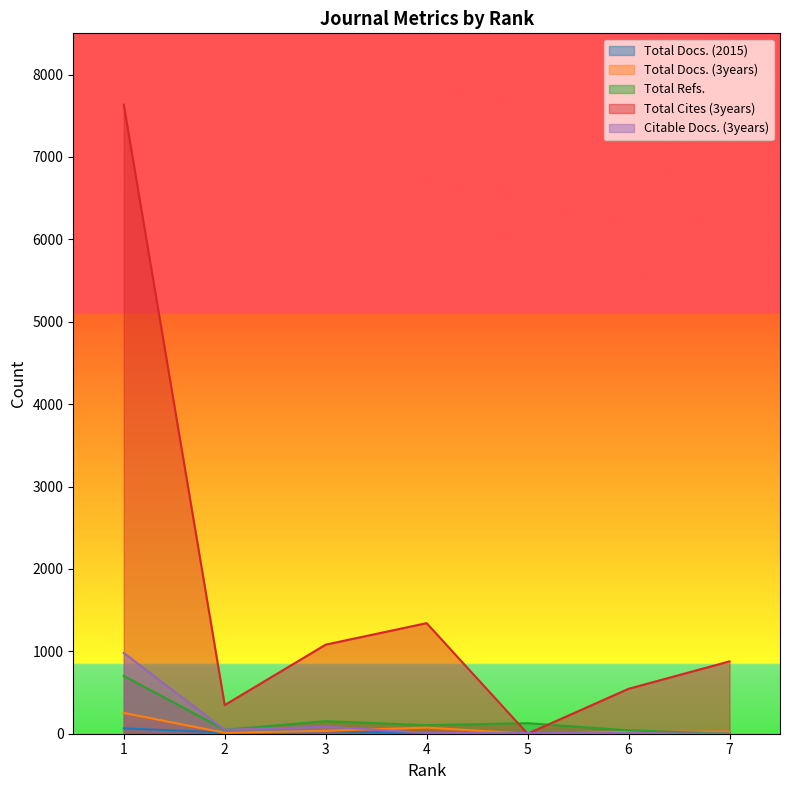

What are all the series names shown in the legend?

Total Docs. (2015), Total Docs. (3years), Total Refs., Total Cites (3years), Citable Docs. (3years)